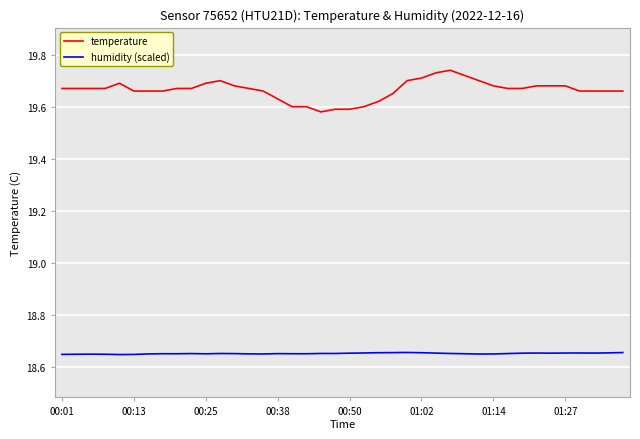

Which series has the largest range (max minus min)?

temperature